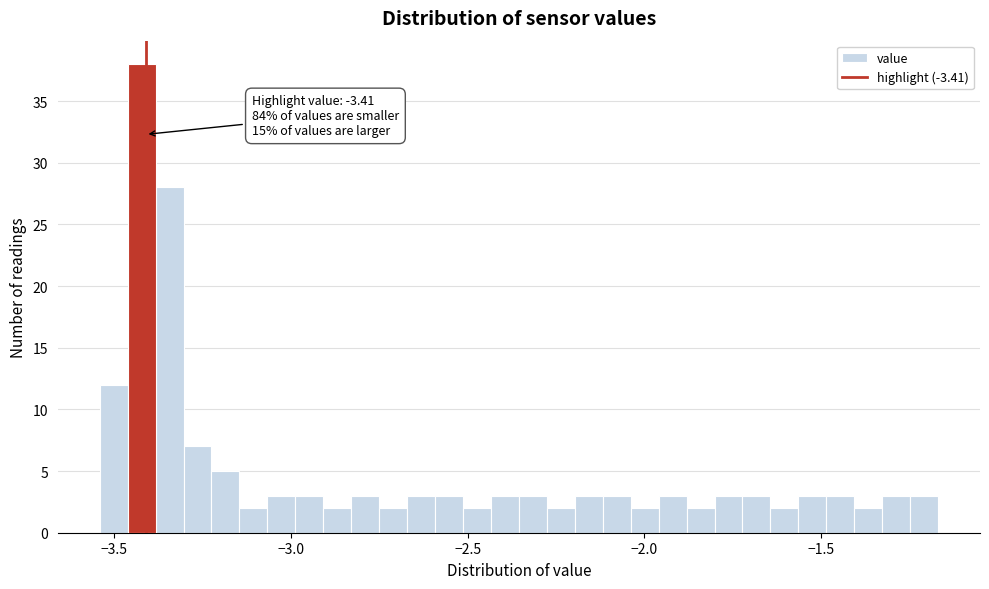

Read against the x-axis, roughly where is the centre of the tallest bar?

-3.40